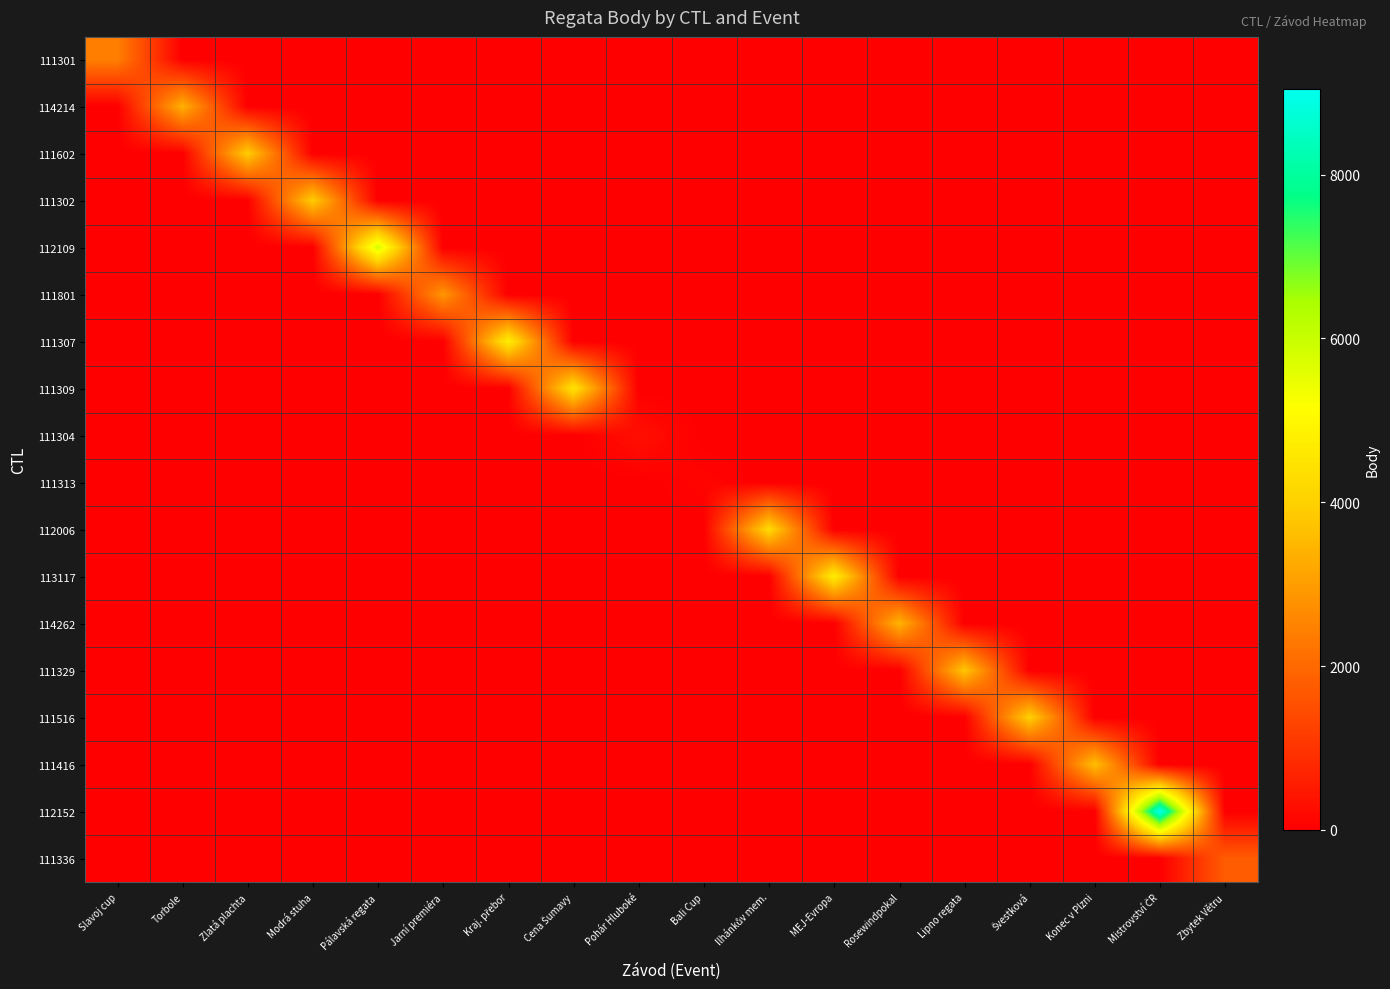

At which category is the sum across all series the highest?

Mistrovství ČR